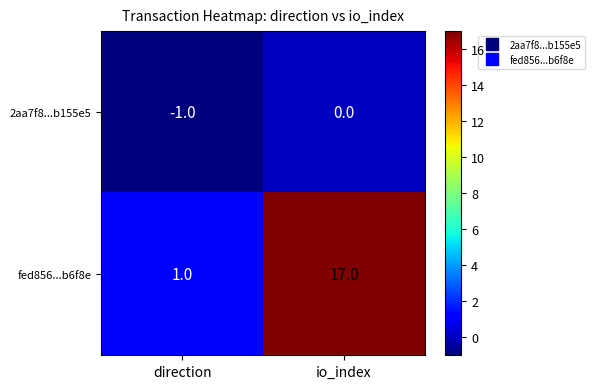

Where is 2aa7f8...b155e5 nearest to the value 0?

io_index